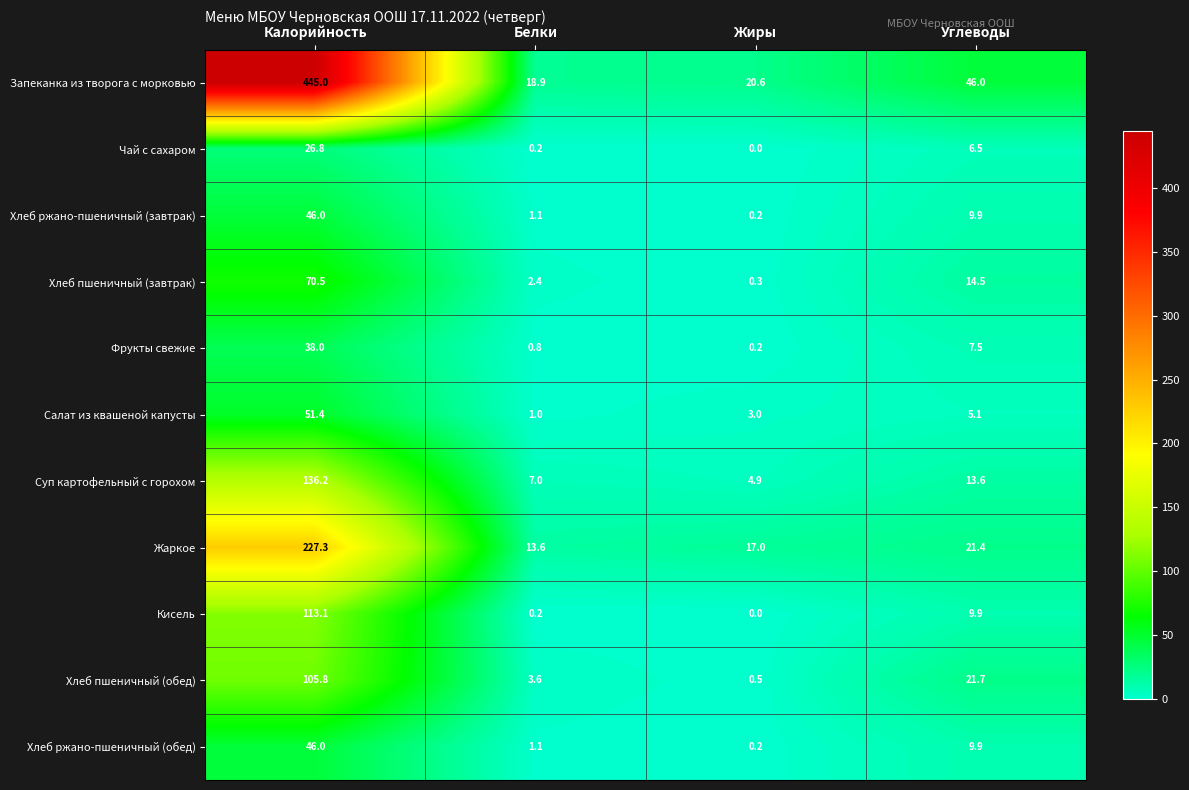

What is the difference between the second highest and minimum values in the Хлеб пшеничный (завтрак) series?

14.2